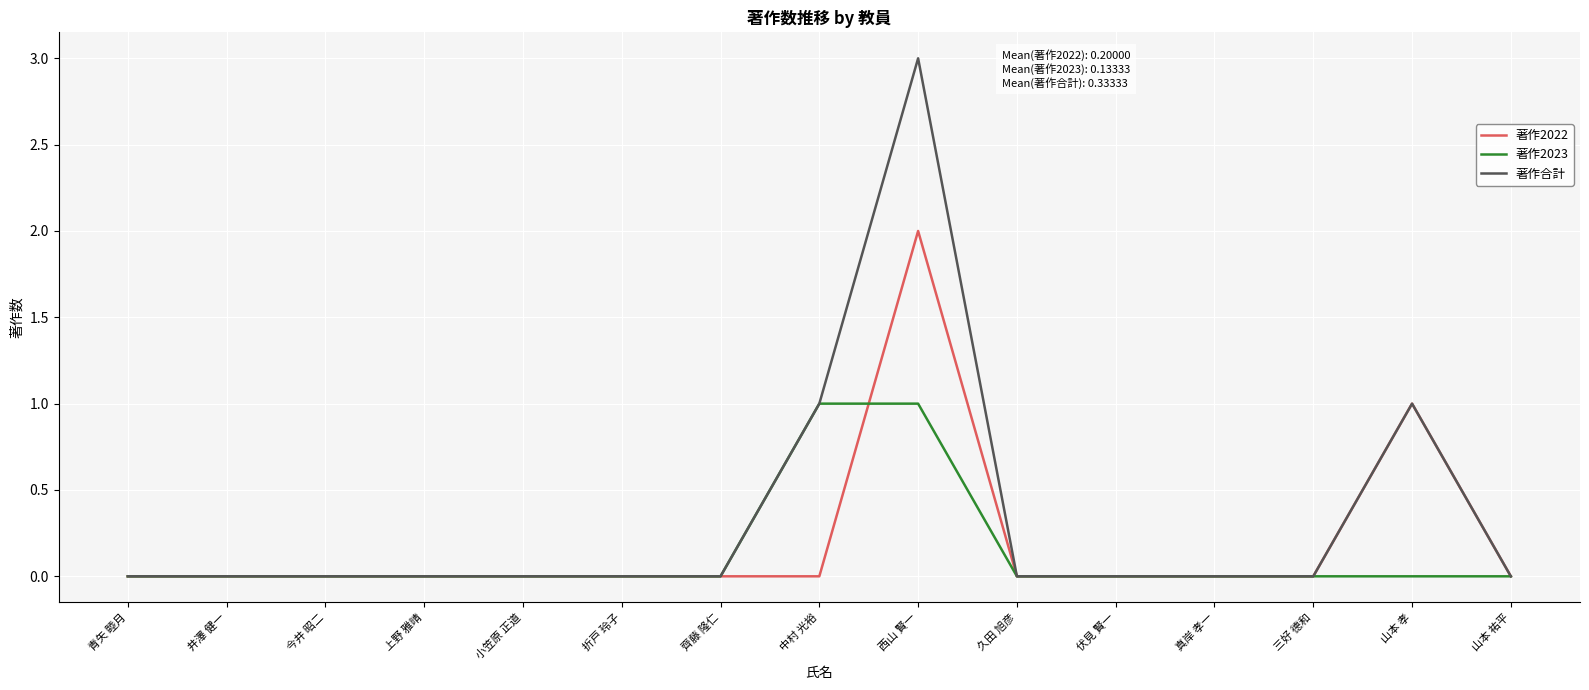

Rank the series by their maximum value, from highest to lowest.

著作合計, 著作2022, 著作2023